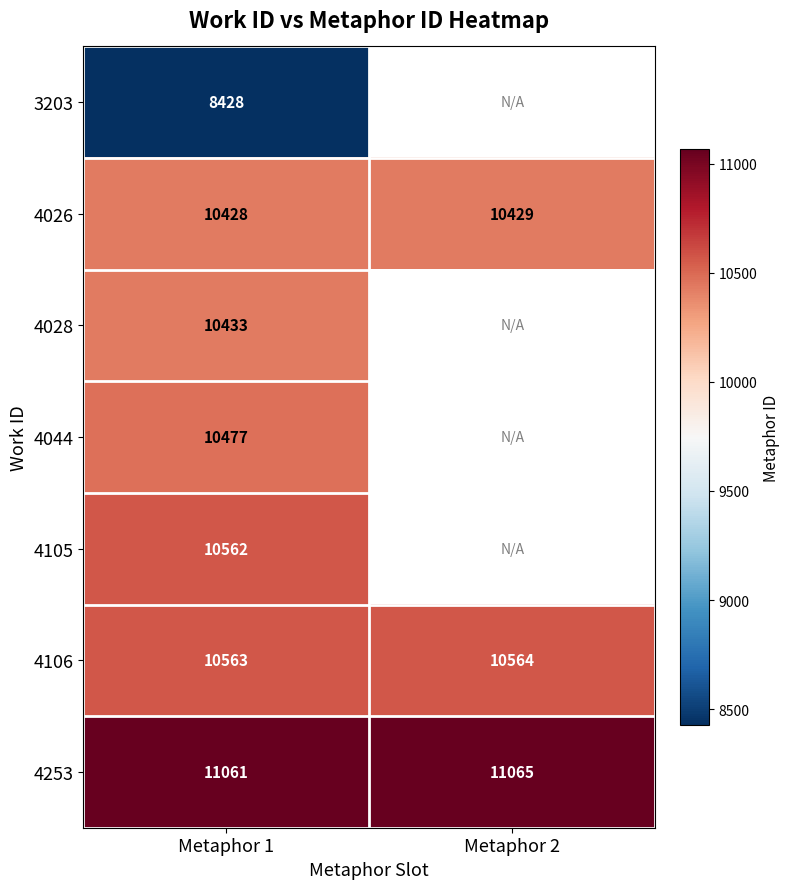

Which has a higher value, Metaphor 2 or Metaphor 1?

Metaphor 1